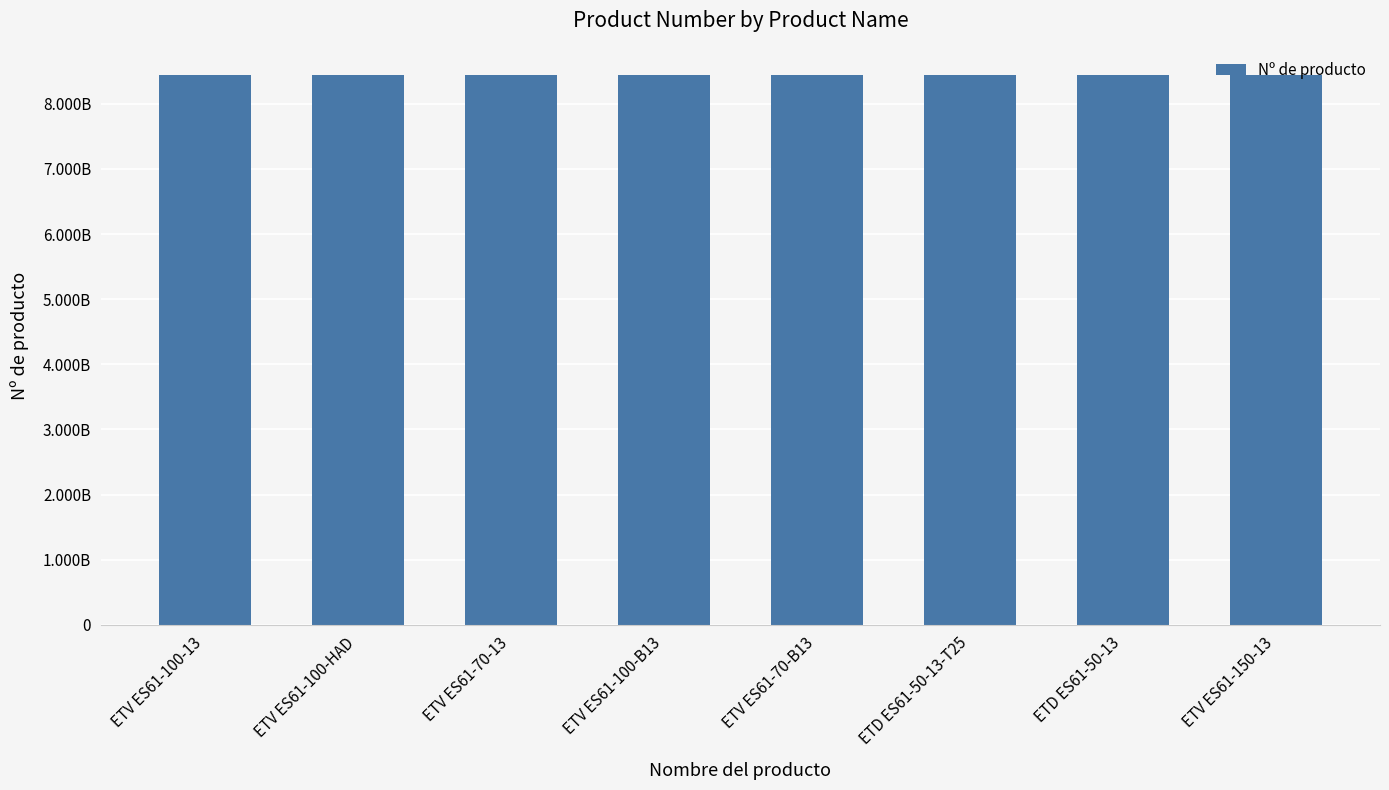

Is it true that the value at ETV ES61-100-B13 is 14886838563?

False